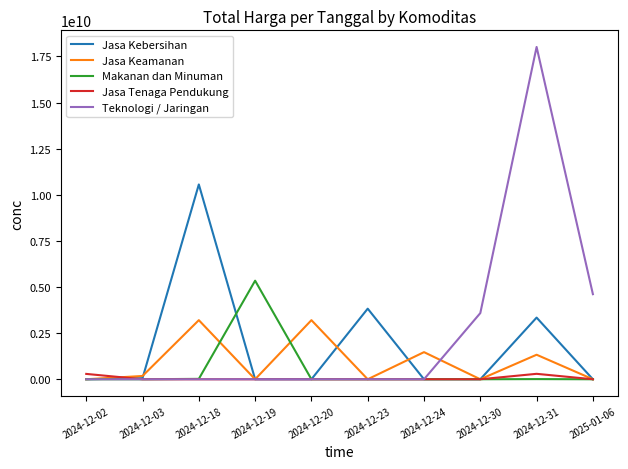

List the series in order of their overall mean, highest first.

Teknologi / Jaringan, Jasa Kebersihan, Jasa Keamanan, Makanan dan Minuman, Jasa Tenaga Pendukung